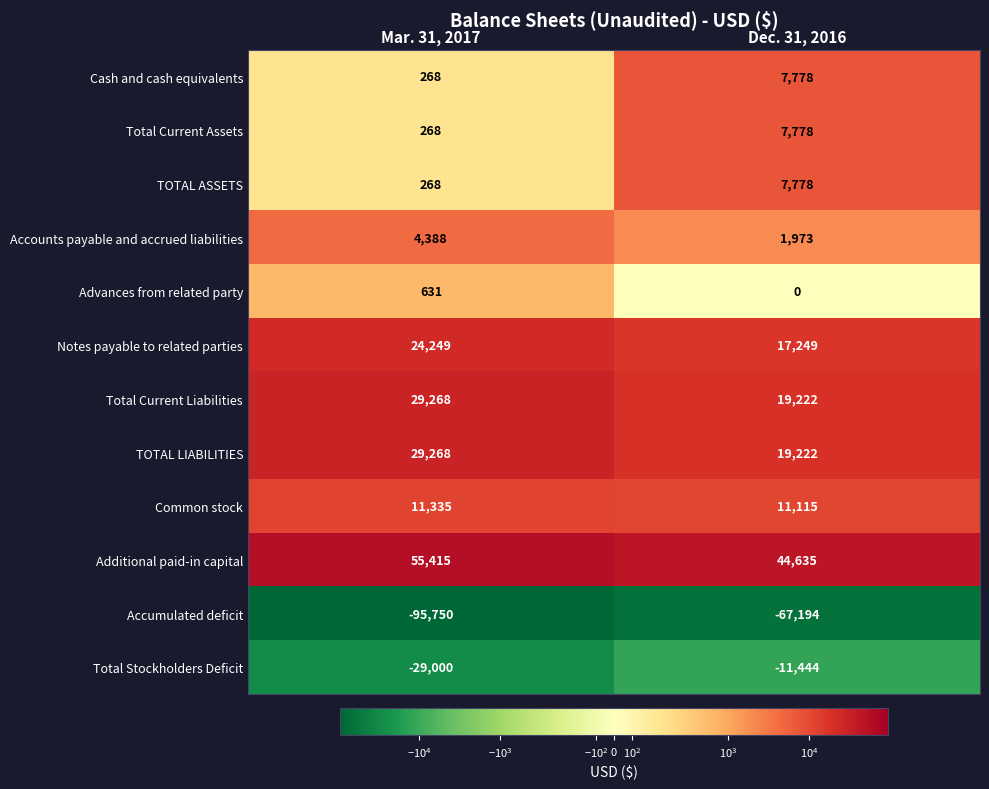

The Total Stockholders Deficit series shows -11521 at Mar. 31, 2017. True or false?

False